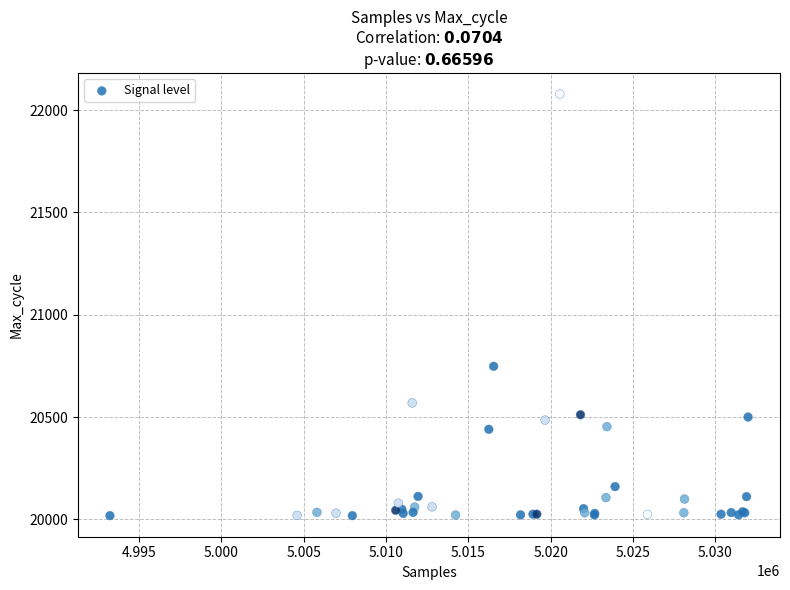

What Y value in the scatter plot is closest to 21048?

20748